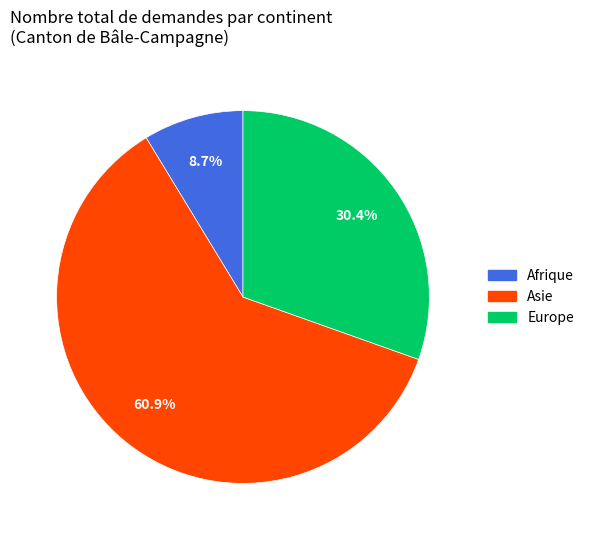

Is there a majority slice in this chart?

Yes